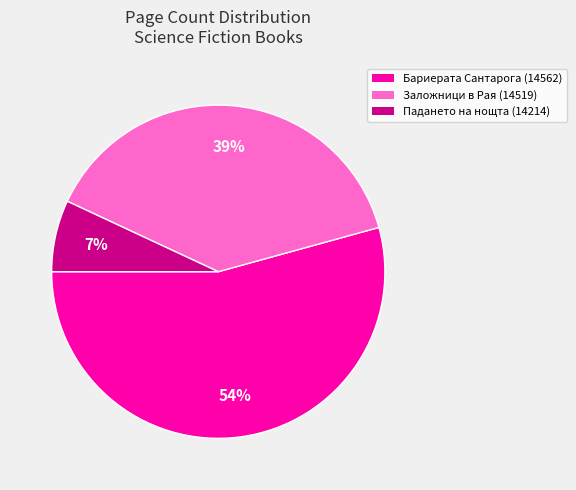

To the nearest percent, what percentage of the pie is Заложници в Рая (14519)?

39%